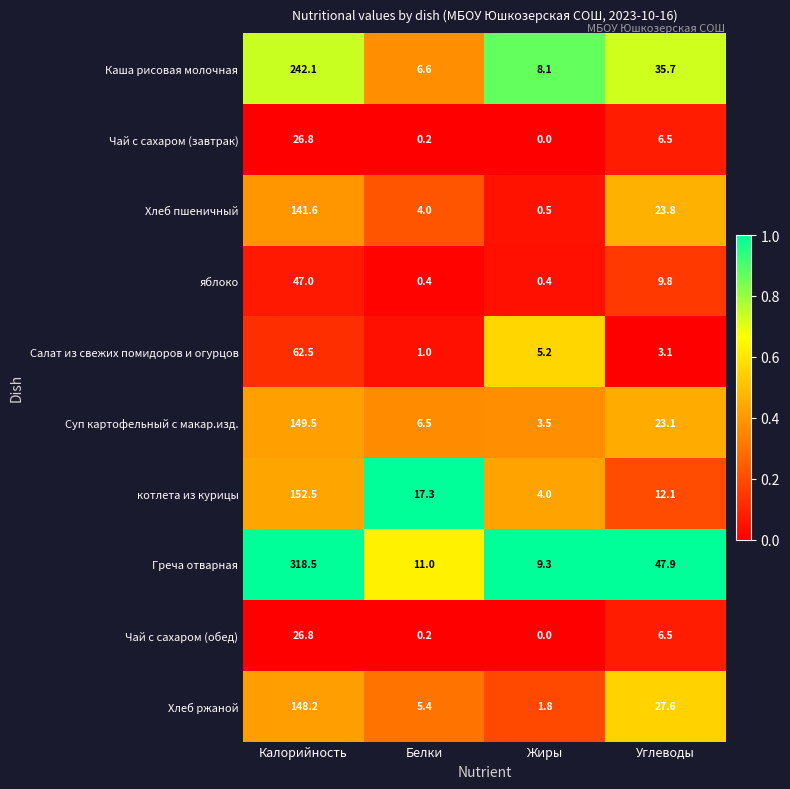

What is the spread (max minus min) of values at Калорийность?

291.7